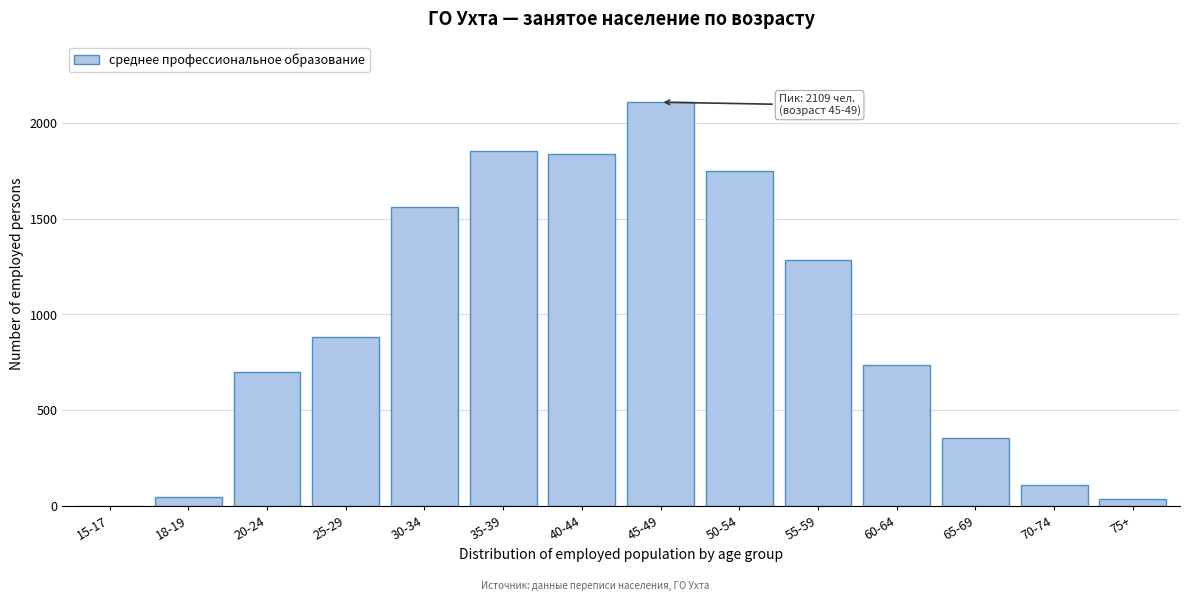

Is it true that the value at 30-34 is 1559?

True